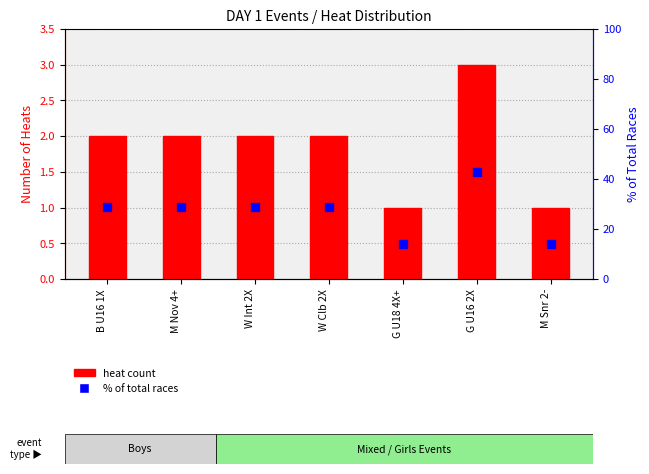

Does the chart contain stacked bars?

No